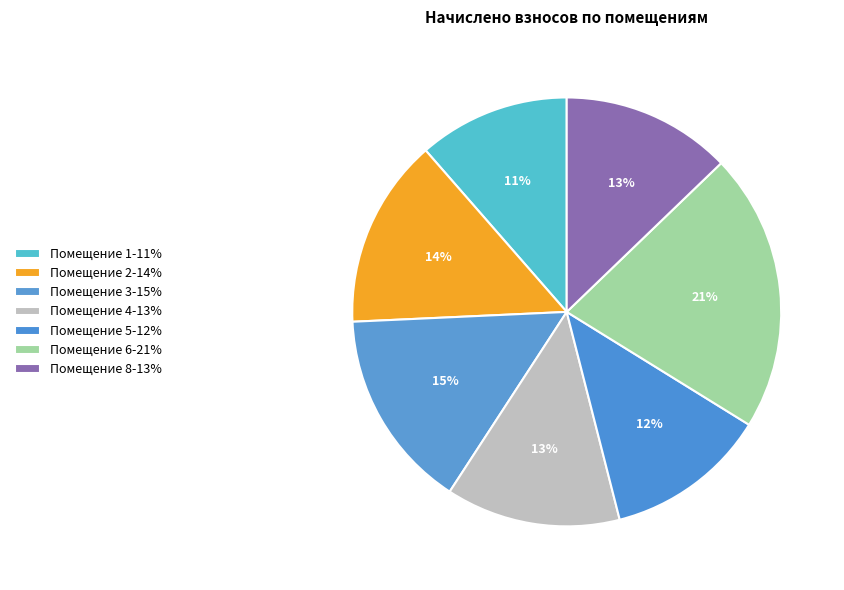

How many slices are in this pie chart?

7